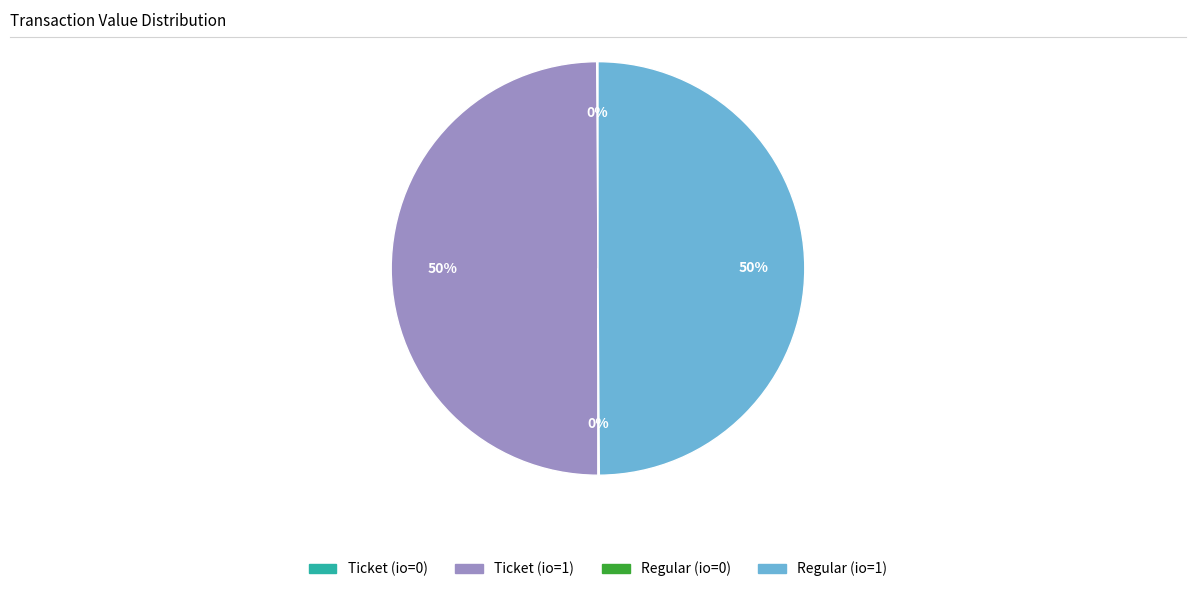

To the nearest percent, what is the average slice percentage?

25%